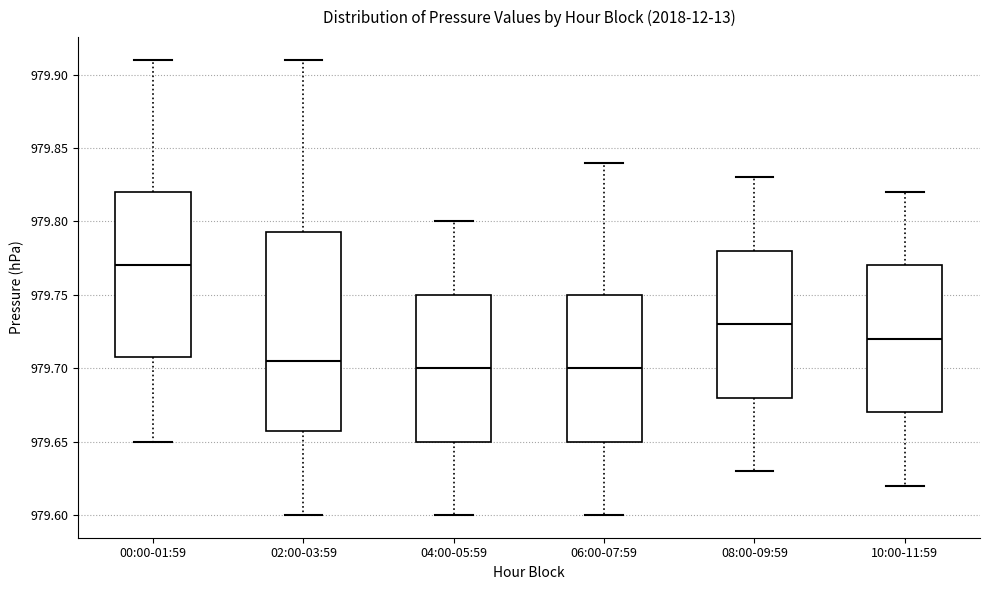

Comparing the boxes themselves (not the whiskers), which one is the tallest?

02:00-03:59